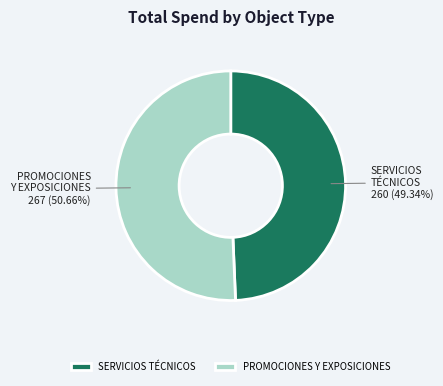

Which category accounts for the majority?

PROMOCIONES Y EXPOSICIONES